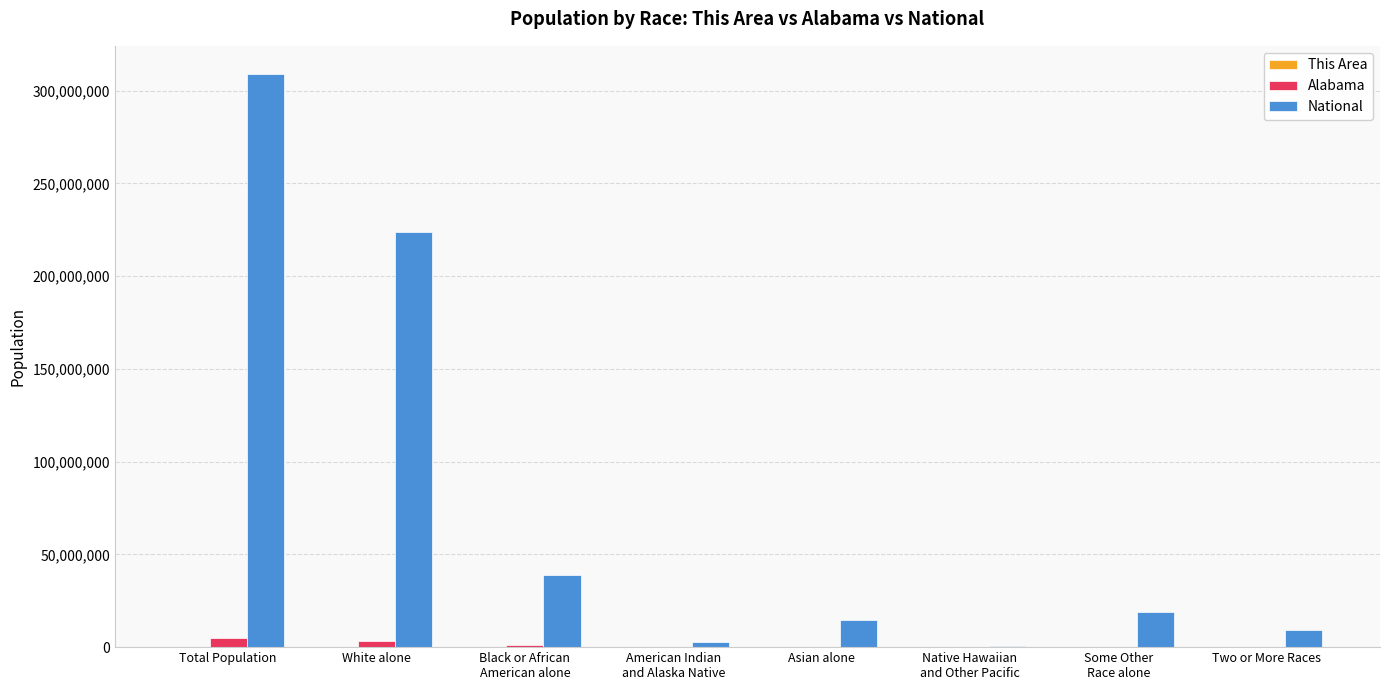

Where does the Alabama series first go above 96910?

Total Population